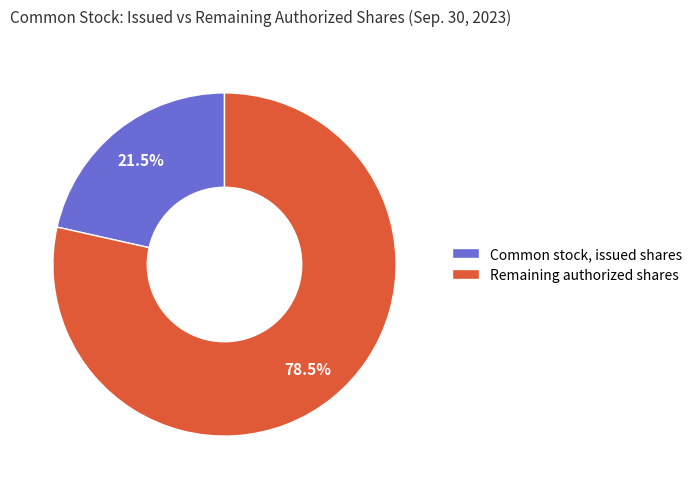

Rank the categories by value from highest to lowest.

Remaining authorized shares, Common stock, issued shares